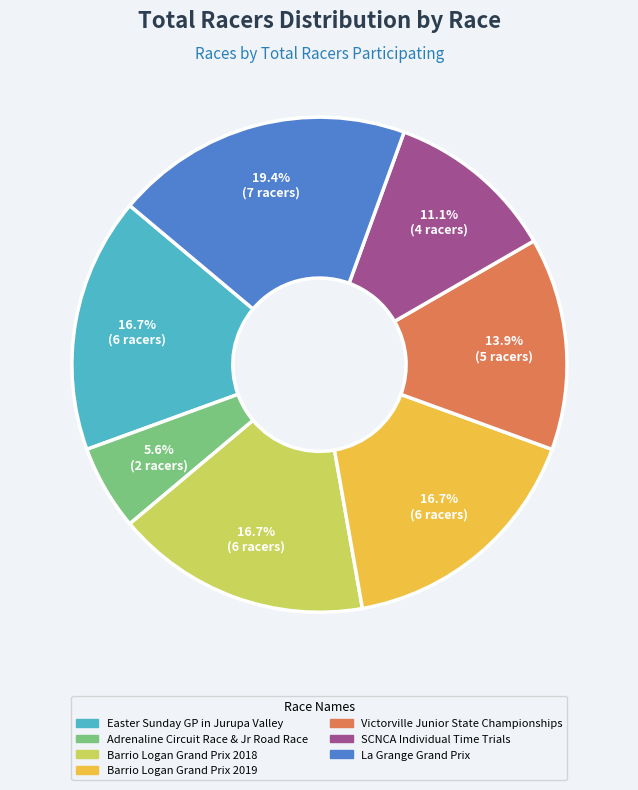

Which slice is the largest?

La Grange Grand Prix